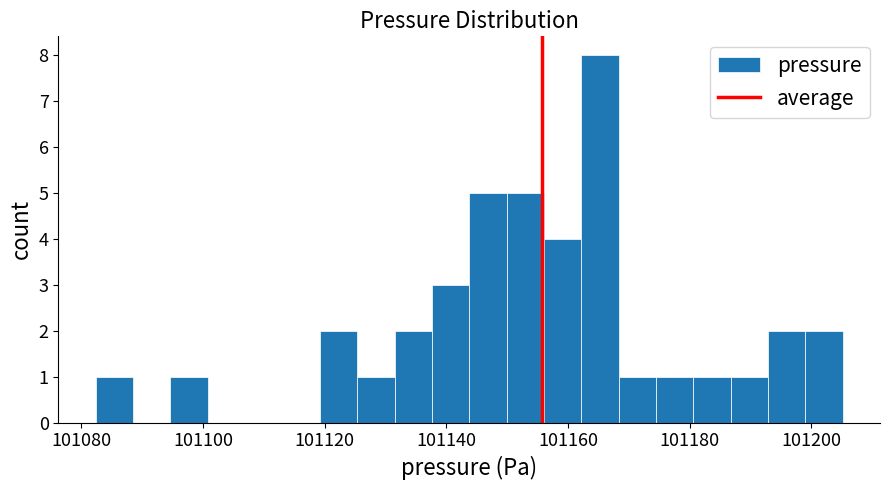

Around what value on the x-axis is the tallest bar? Give the approximate position of its centre, as read against the axis.

101166